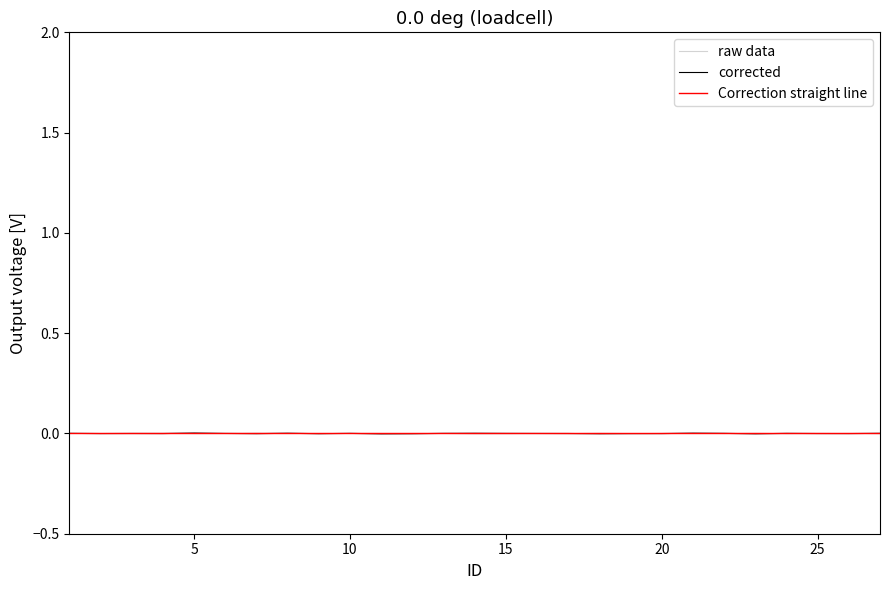

What are all the series names shown in the legend?

raw data, corrected, Correction straight line